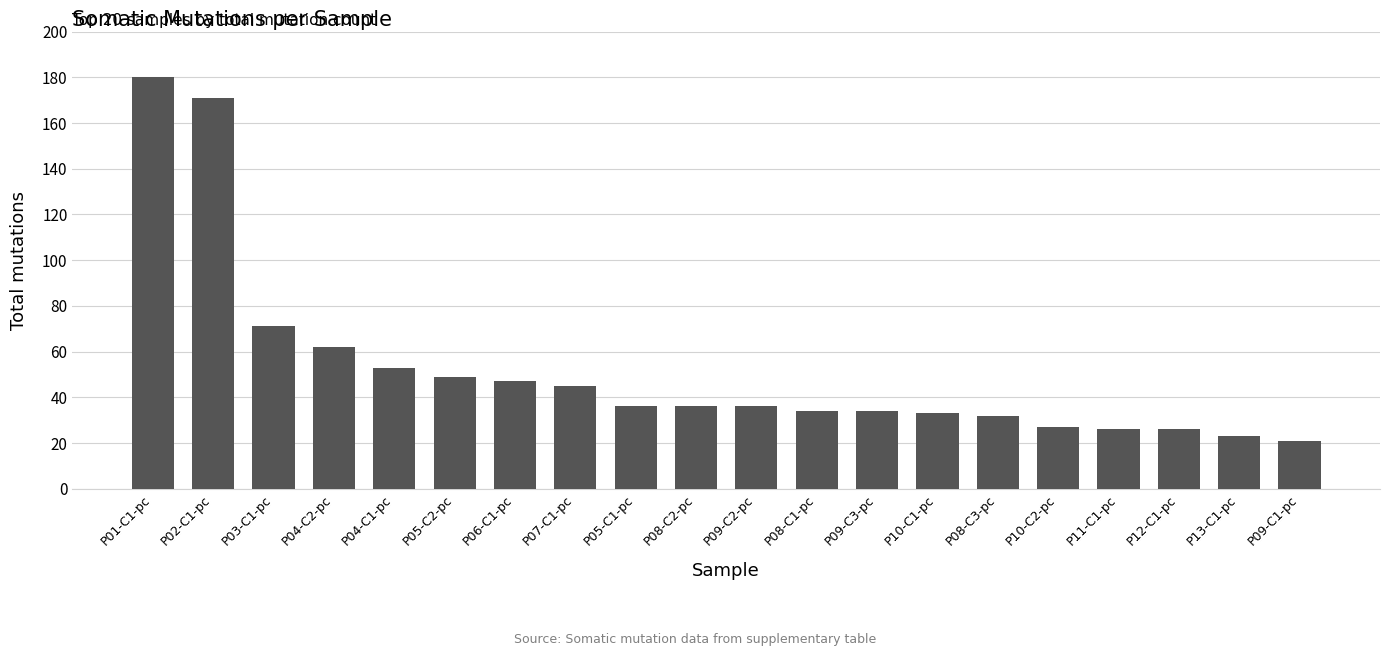

What value does the data have at P03-C1-pc?

71